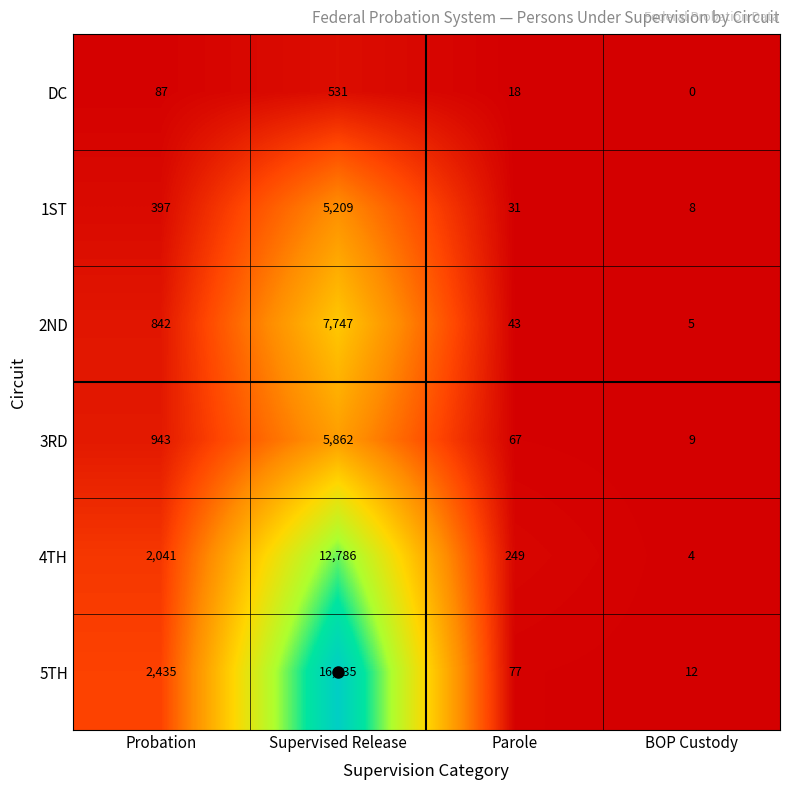

At how many categories does at least one series exceed 15883?

1